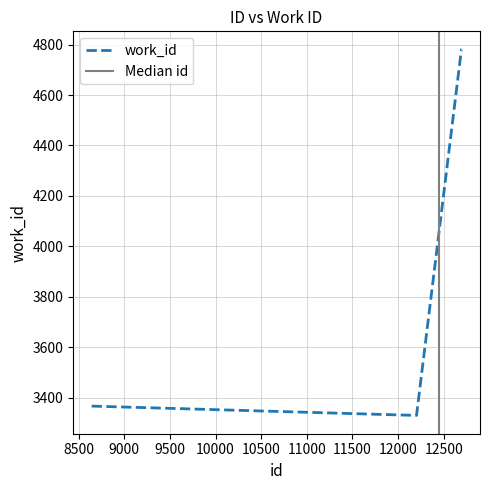

List the labels in order of value, smallest first.

12202, 8642, 12694, 12695